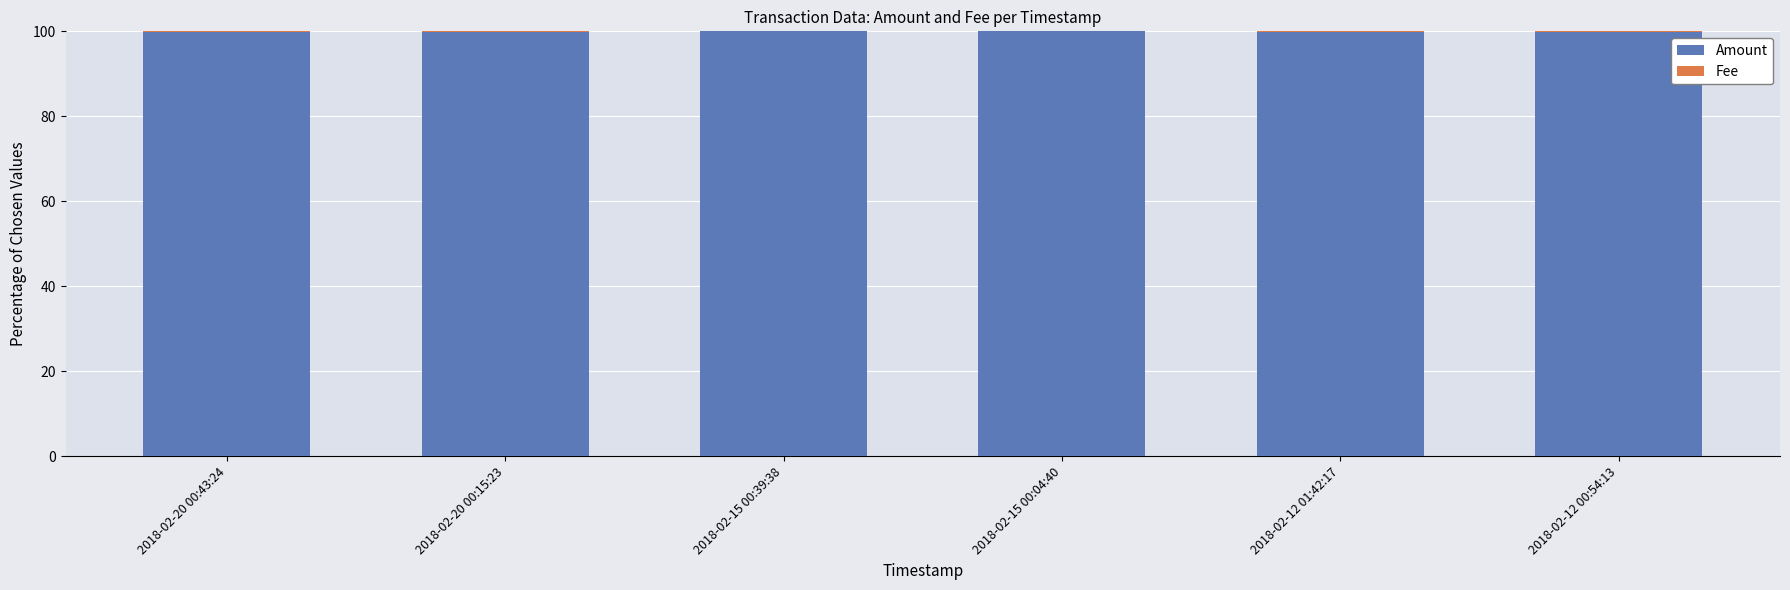

True or false: Amount has a value of 99.9 at 2018-02-20 00:43:24.

True